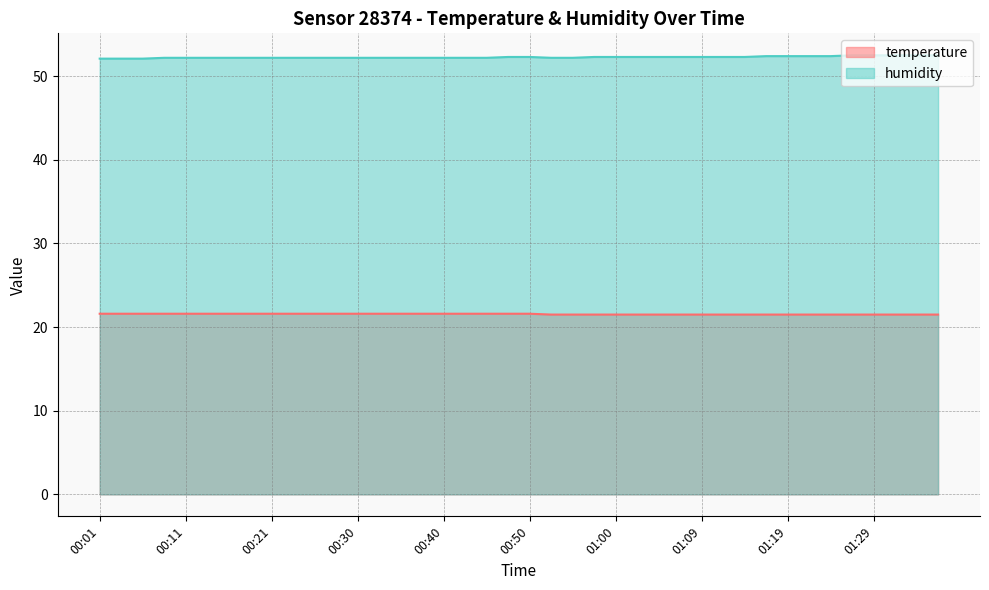

What is the value of the humidity point at the 12th from the left?

52.2